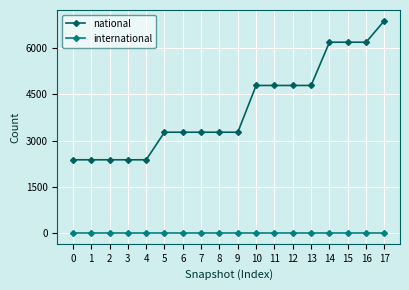

Does the chart display data point markers on the line(s)?

Yes